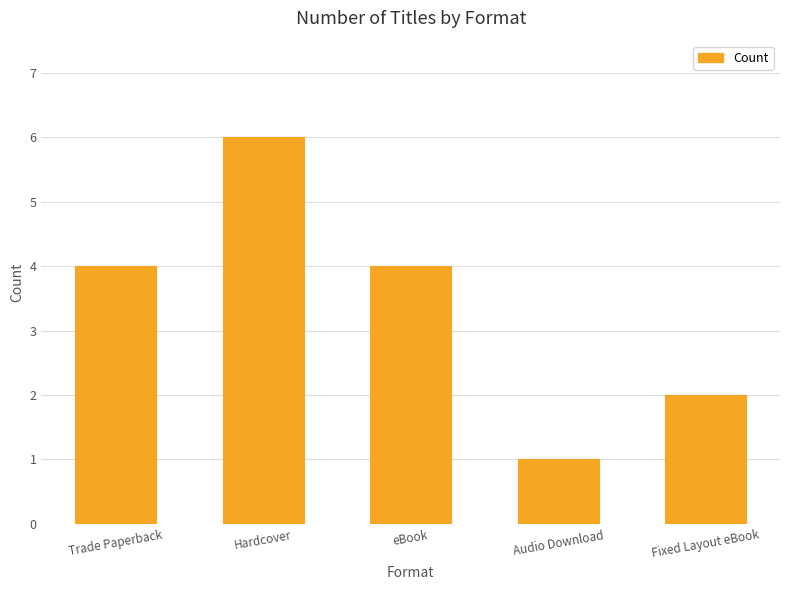

Count the number of categories in the chart.

5